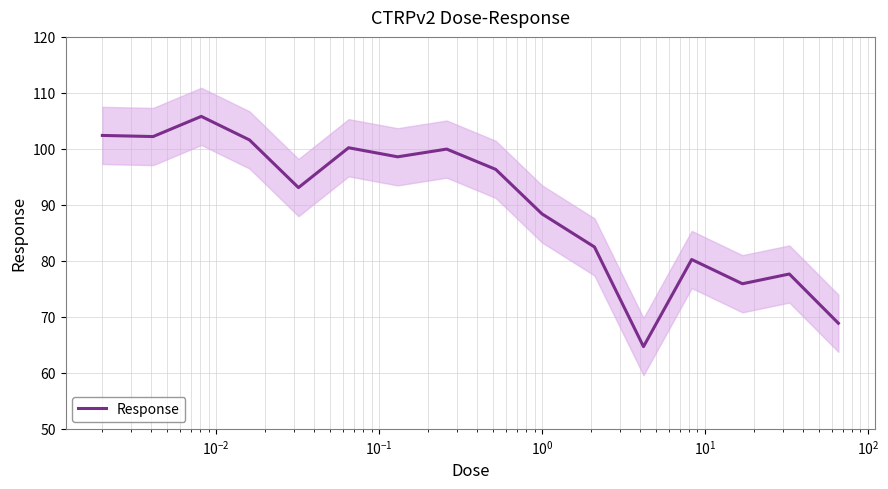

What is the highest value of the Response series?

105.8